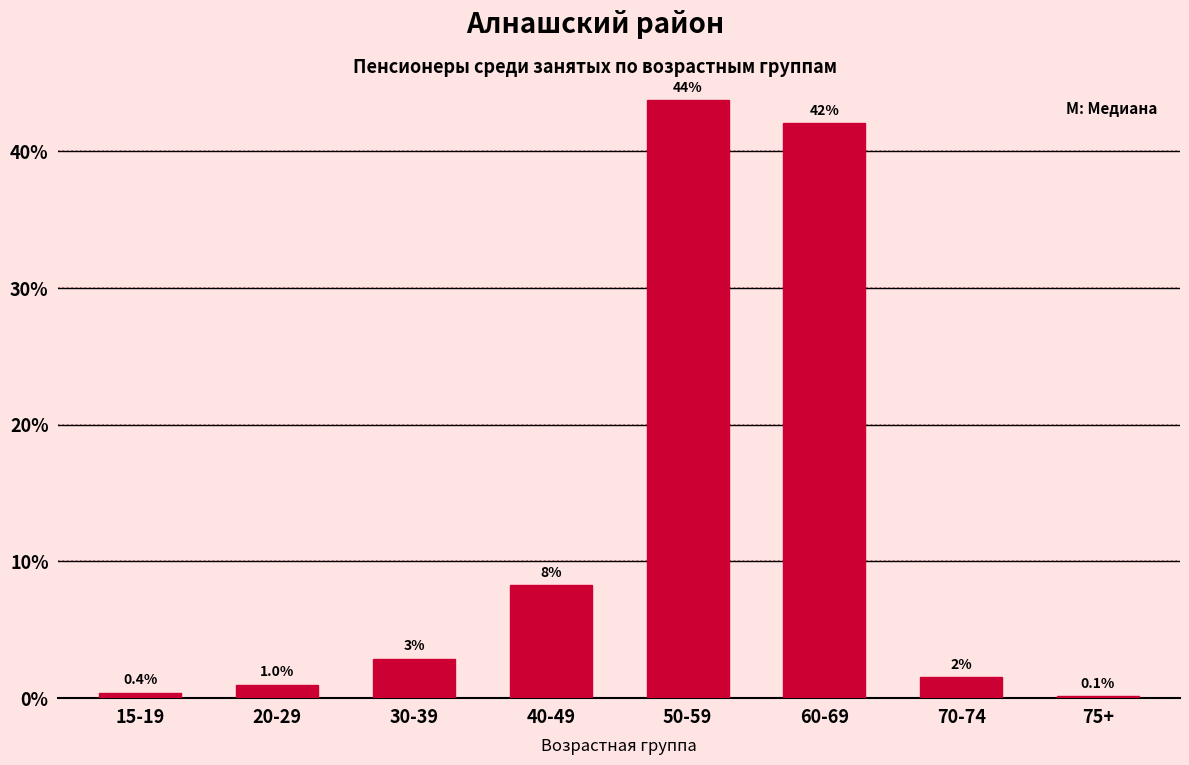

Rank the categories by value from highest to lowest.

50-59, 60-69, 40-49, 30-39, 70-74, 20-29, 15-19, 75+